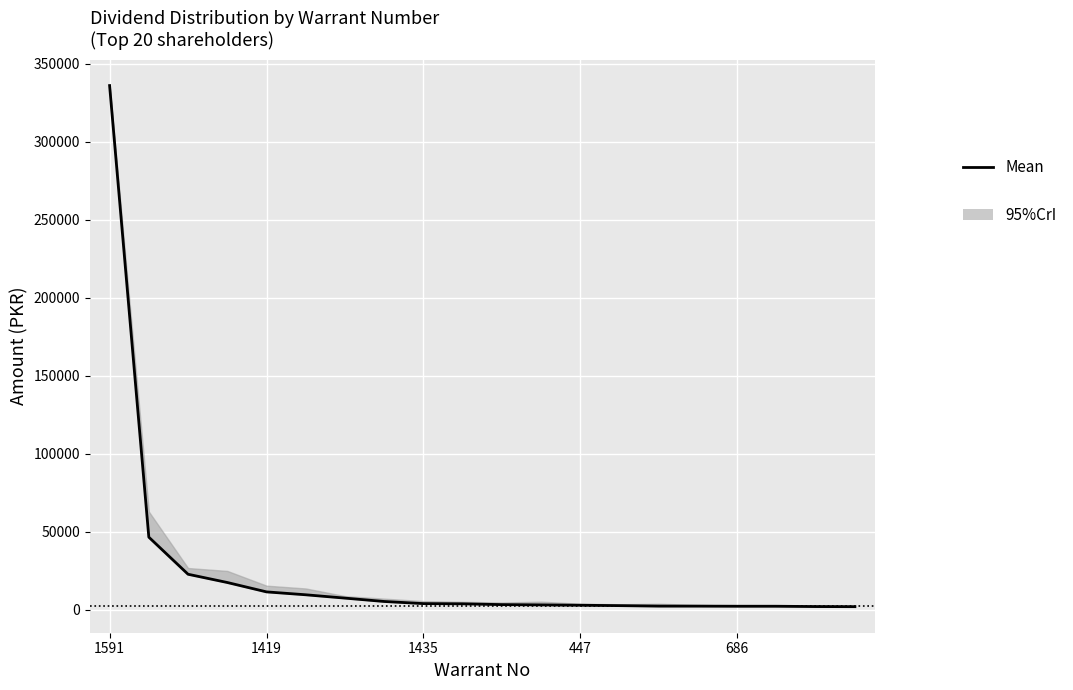

What is the smallest value displayed?

1829